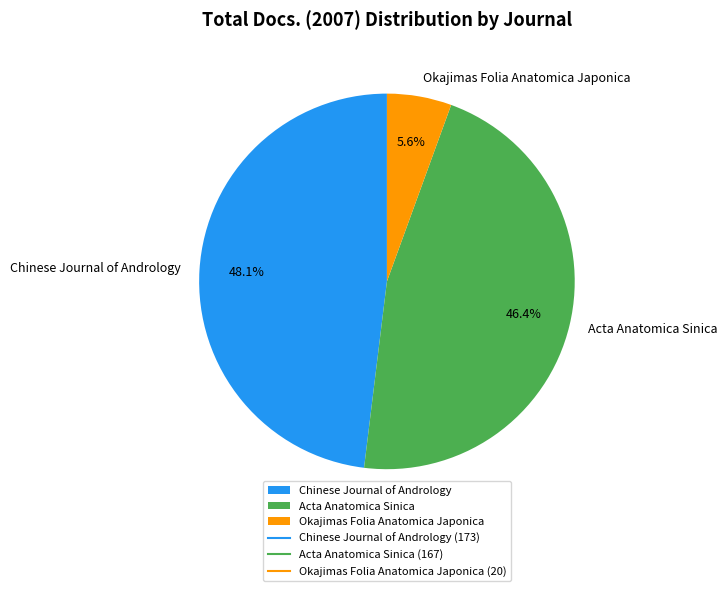

Is Chinese Journal of Andrology the majority of the pie?

No